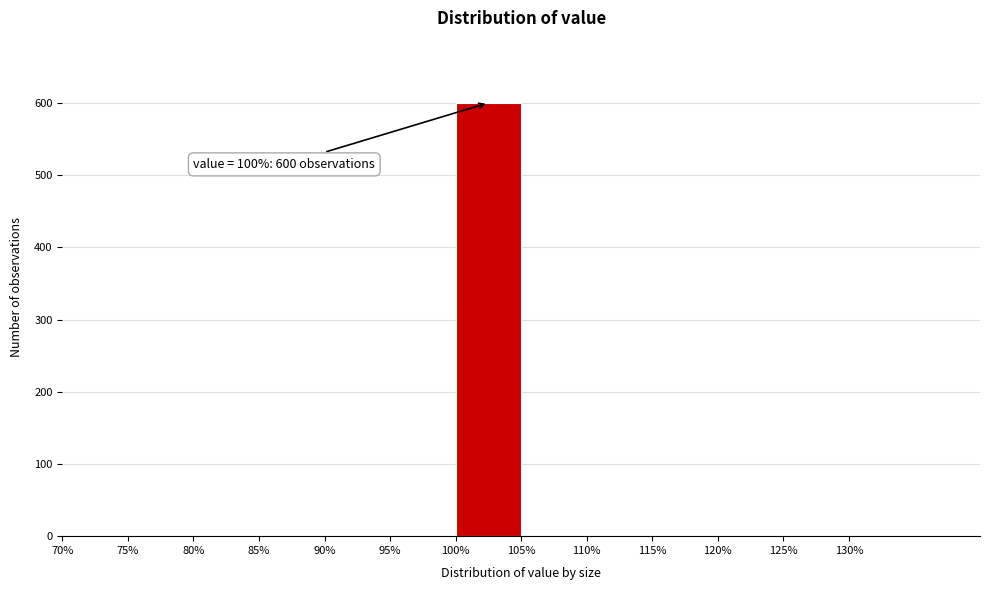

Which range on the x-axis has the tallest bar?

100 to 105